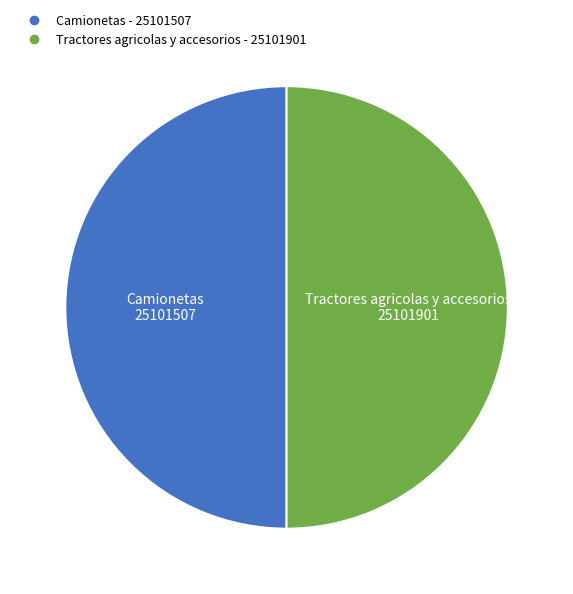

What is the ratio of the value at Tractores agricolas y accesorios to the value at Camionetas?

1.0